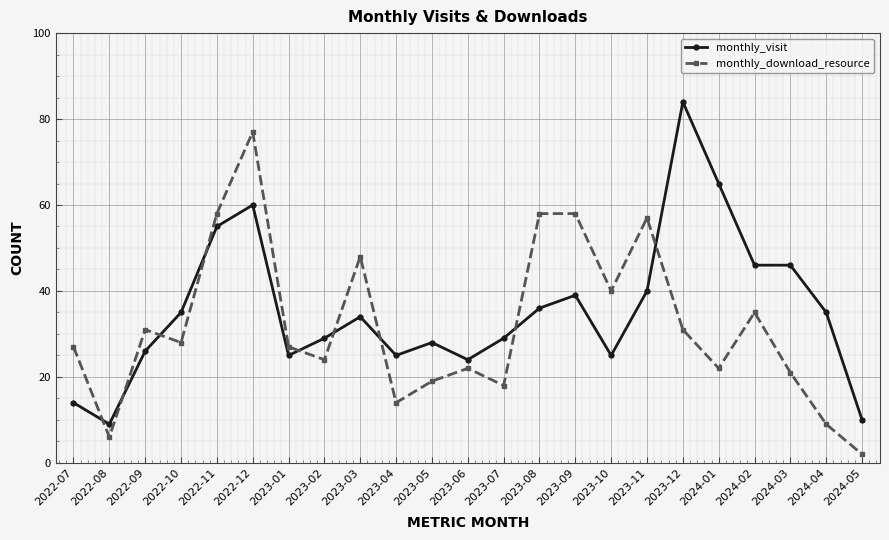

Which category has the highest value in the monthly_download_resource series?

2022-12